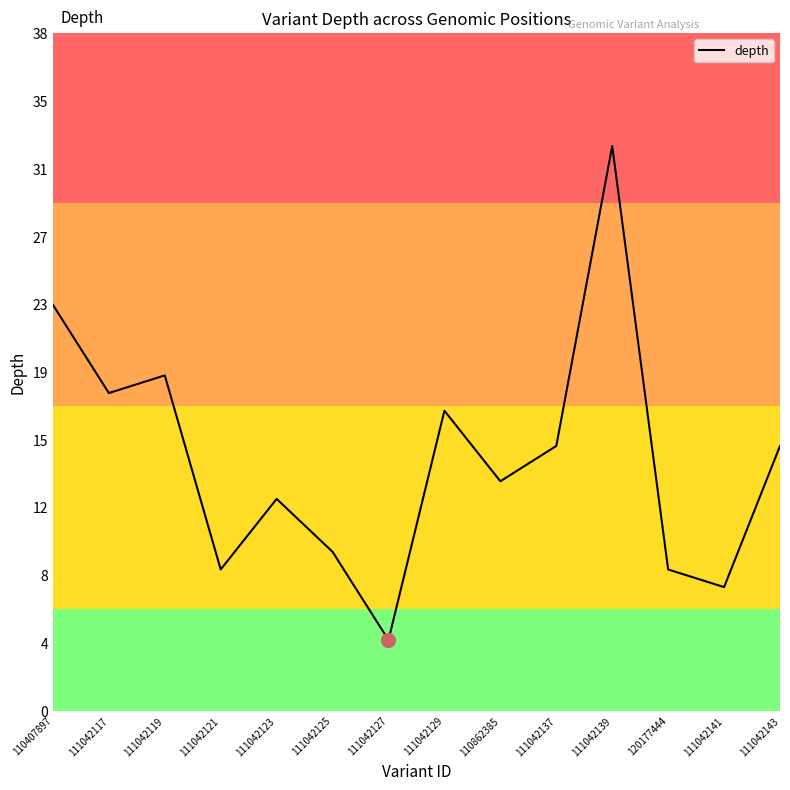

List the labels in order of value, largest first.

111042139, 110407897, 111042119, 111042117, 111042129, 111042137, 111042143, 110862385, 111042123, 111042125, 111042121, 120177444, 111042141, 111042127